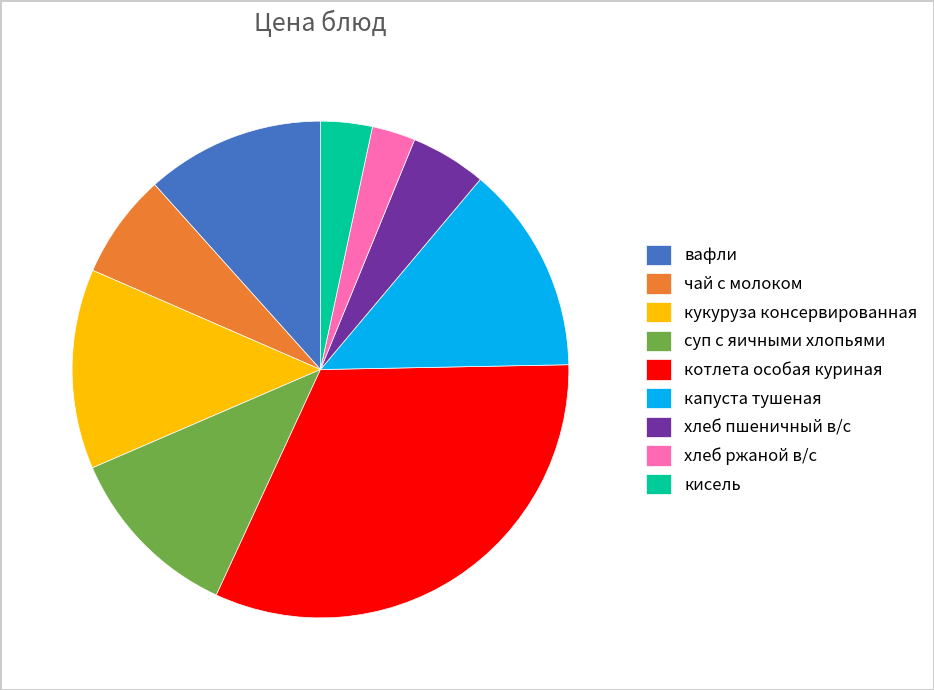

Combined, do котлета особая куриная and хлеб ржаной в/с account for over 50%?

No